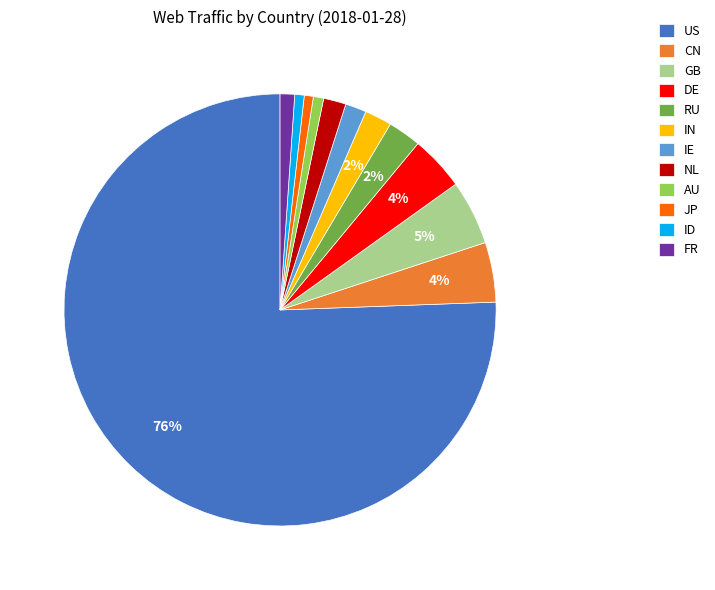

Is it true that FR is 11% of the pie?

False